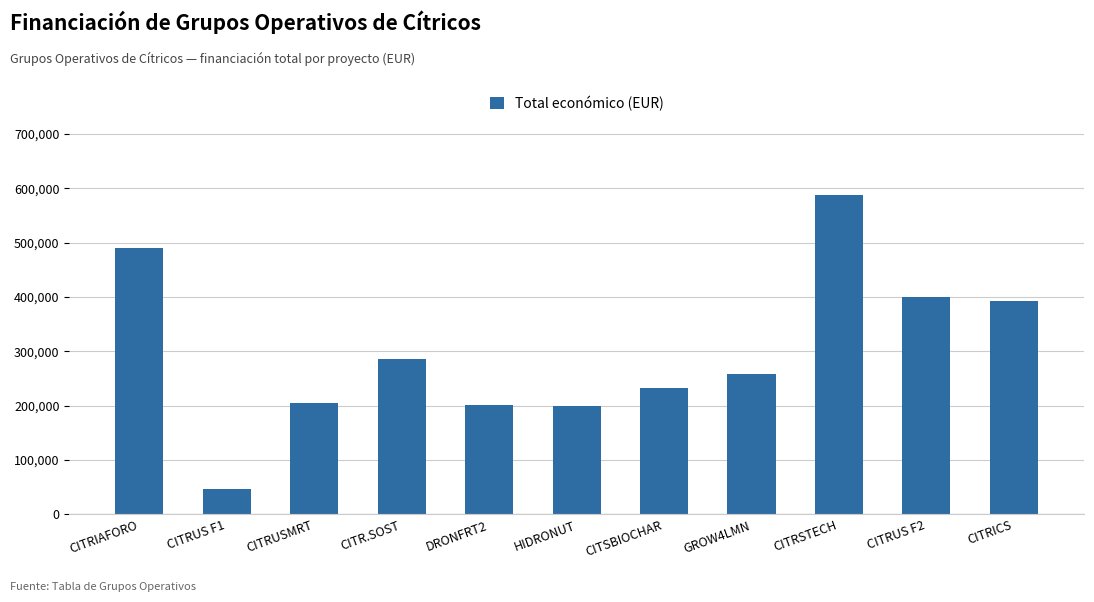

The value at CITR.SOST is 286033. True or false?

True